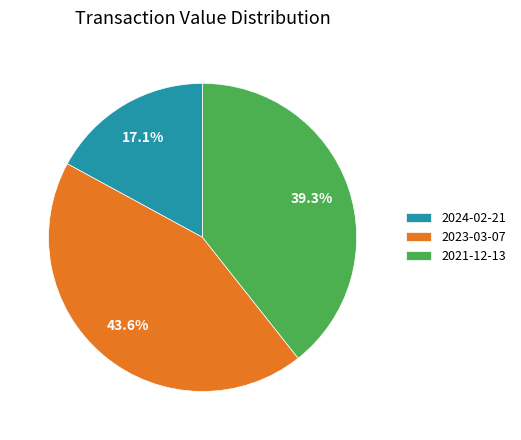

Which category has the biggest portion of the pie?

2023-03-07